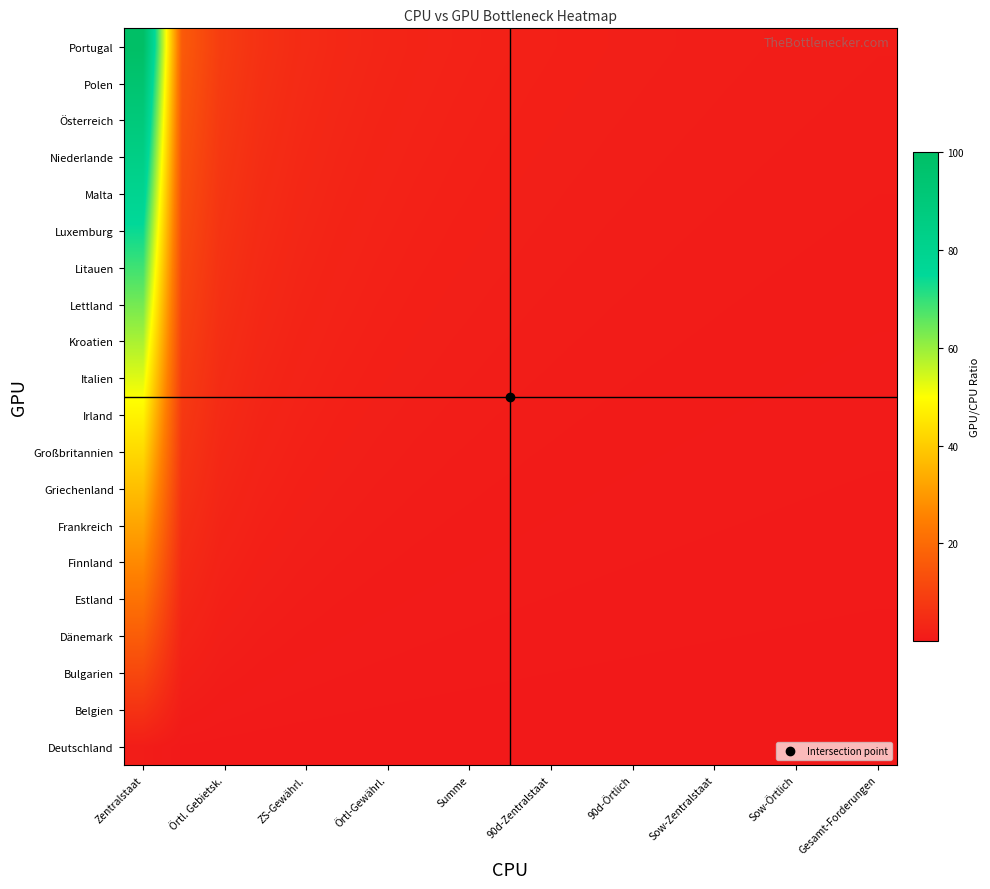

Reading left to right, list all the values displayed in this chart.

Deutschland: 1.0	0.2	0.1	0.1	0.0	0.0	0.0	0.0	0.0	0.0	0.0	0.0	0.0	0.0	0.0	0.0	0.0	0.0	0.0	0.0
Belgien: 6.2	1.0	0.5	0.4	0.3	0.2	0.2	0.2	0.1	0.1	0.1	0.1	0.1	0.1	0.1	0.1	0.1	0.1	0.1	0.1
Bulgarien: 11.4	1.8	1.0	0.7	0.5	0.4	0.4	0.3	0.3	0.2	0.2	0.2	0.2	0.2	0.2	0.1	0.1	0.1	0.1	0.1
Dänemark: 16.6	2.7	1.5	1.0	0.8	0.6	0.5	0.4	0.4	0.3	0.3	0.3	0.3	0.2	0.2	0.2	0.2	0.2	0.2	0.2
Estland: 21.8	3.5	1.9	1.3	1.0	0.8	0.7	0.6	0.5	0.5	0.4	0.4	0.3	0.3	0.3	0.3	0.3	0.2	0.2	0.2
Finnland: 27.1	4.4	2.4	1.6	1.2	1.0	0.8	0.7	0.6	0.6	0.5	0.5	0.4	0.4	0.4	0.3	0.3	0.3	0.3	0.3
Frankreich: 32.3	5.2	2.8	1.9	1.5	1.2	1.0	0.9	0.8	0.7	0.6	0.6	0.5	0.5	0.4	0.4	0.4	0.4	0.3	0.3
Griechenland: 37.5	6.0	3.3	2.3	1.7	1.4	1.2	1.0	0.9	0.8	0.7	0.6	0.6	0.5	0.5	0.5	0.4	0.4	0.4	0.4
Großbritannien: 42.7	6.9	3.7	2.6	2.0	1.6	1.3	1.1	1.0	0.9	0.8	0.7	0.7	0.6	0.6	0.5	0.5	0.5	0.5	0.4
Irland: 47.9	7.7	4.2	2.9	2.2	1.8	1.5	1.3	1.1	1.0	0.9	0.8	0.8	0.7	0.6	0.6	0.6	0.5	0.5	0.5
Italien: 53.1	8.6	4.6	3.2	2.4	2.0	1.6	1.4	1.2	1.1	1.0	0.9	0.8	0.8	0.7	0.7	0.6	0.6	0.6	0.5
Kroatien: 58.3	9.4	5.1	3.5	2.7	2.2	1.8	1.6	1.4	1.2	1.1	1.0	0.9	0.8	0.8	0.7	0.7	0.7	0.6	0.6
Lettland: 63.5	10.2	5.6	3.8	2.9	2.3	2.0	1.7	1.5	1.3	1.2	1.1	1.0	0.9	0.9	0.8	0.8	0.7	0.7	0.6
Litauen: 68.7	11.1	6.0	4.1	3.1	2.5	2.1	1.8	1.6	1.4	1.3	1.2	1.1	1.0	0.9	0.9	0.8	0.8	0.7	0.7
Luxemburg: 73.9	11.9	6.5	4.4	3.4	2.7	2.3	2.0	1.7	1.5	1.4	1.3	1.2	1.1	1.0	0.9	0.9	0.8	0.8	0.7
Malta: 79.2	12.7	6.9	4.8	3.6	2.9	2.5	2.1	1.9	1.7	1.5	1.4	1.2	1.2	1.1	1.0	0.9	0.9	0.8	0.8
Niederlande: 84.4	13.6	7.4	5.1	3.9	3.1	2.6	2.3	2.0	1.8	1.6	1.4	1.3	1.2	1.1	1.1	1.0	0.9	0.9	0.8
Österreich: 89.6	14.4	7.8	5.4	4.1	3.3	2.8	2.4	2.1	1.9	1.7	1.5	1.4	1.3	1.2	1.1	1.1	1.0	0.9	0.9
Polen: 94.8	15.3	8.3	5.7	4.3	3.5	2.9	2.5	2.2	2.0	1.8	1.6	1.5	1.4	1.3	1.2	1.1	1.1	1.0	0.9
Portugal: 100.0	16.1	8.8	6.0	4.6	3.7	3.1	2.7	2.3	2.1	1.9	1.7	1.6	1.5	1.4	1.3	1.2	1.1	1.1	1.0